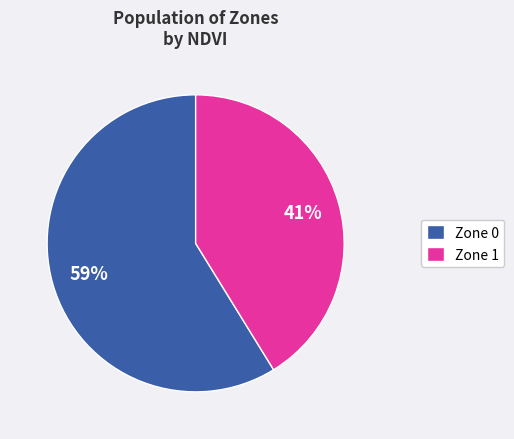

How many slices are in this pie chart?

2